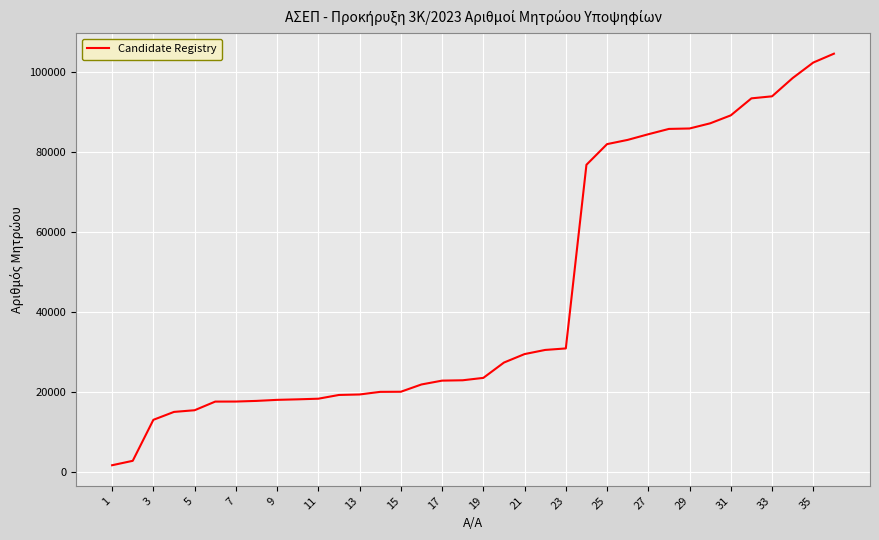

What is the difference between the maximum and minimum values?

102674